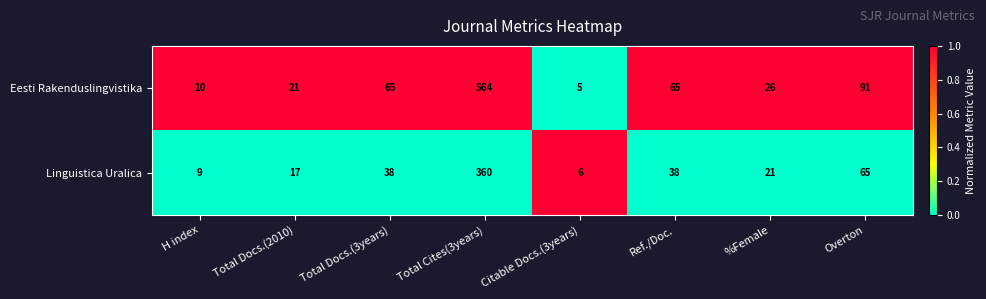

Between H index and %Female, which series saw the biggest shift?

Eesti Rakenduslingvistika